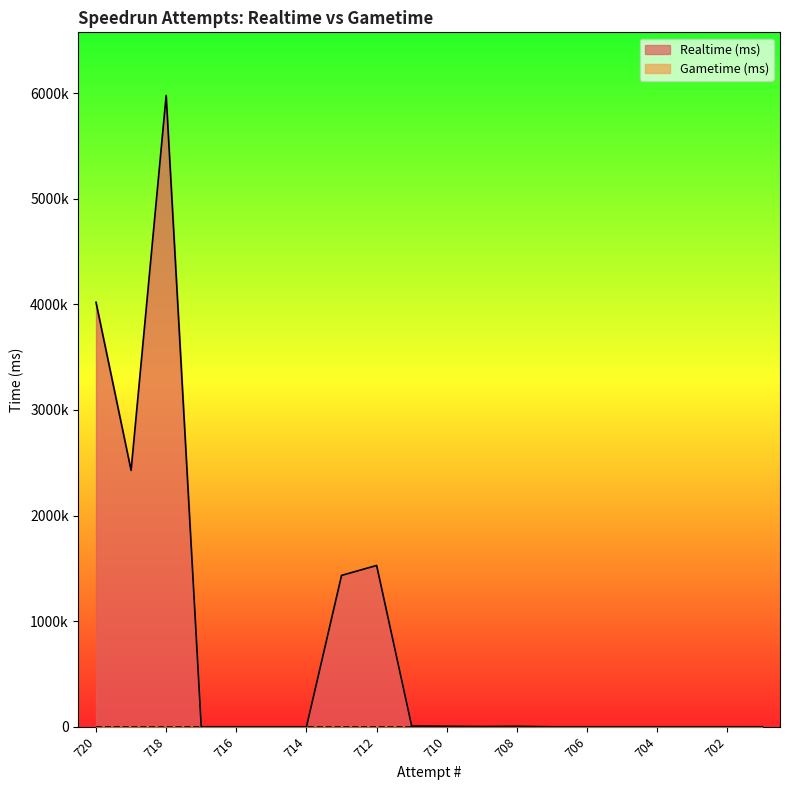

Is it true that the value at 701 is 0?

True